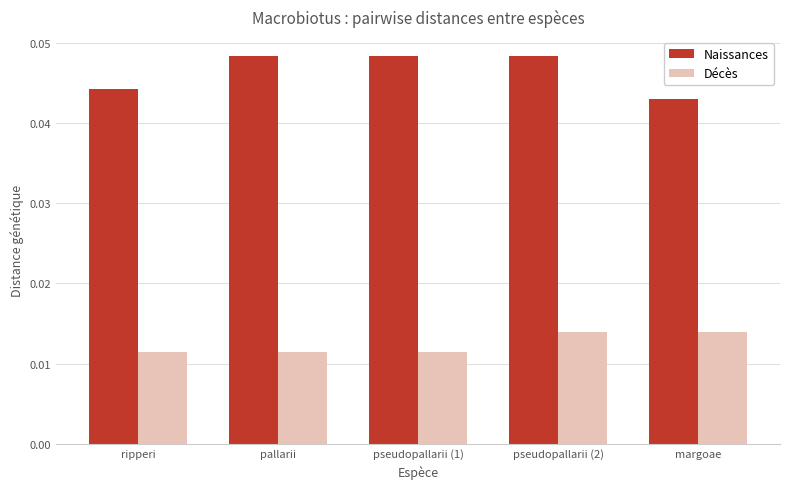

How many categories are shown in the chart?

5